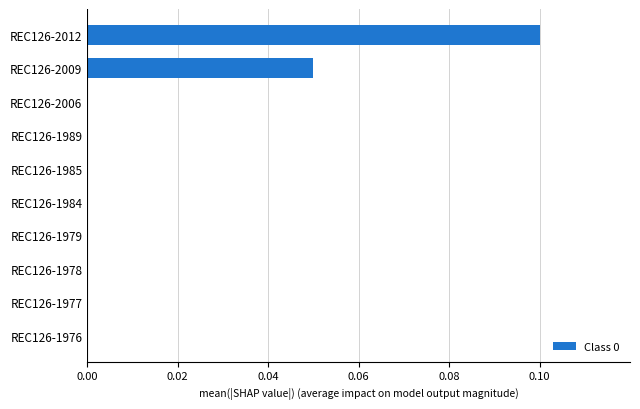

The value at REC126-1977 is -0.1. True or false?

False